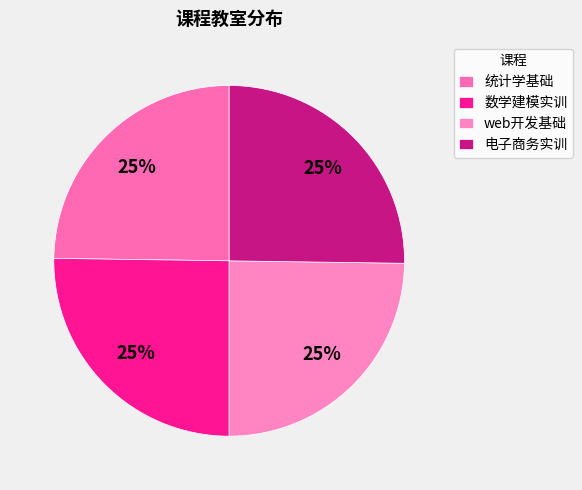

Is there any slice that represents more than half of the pie?

No